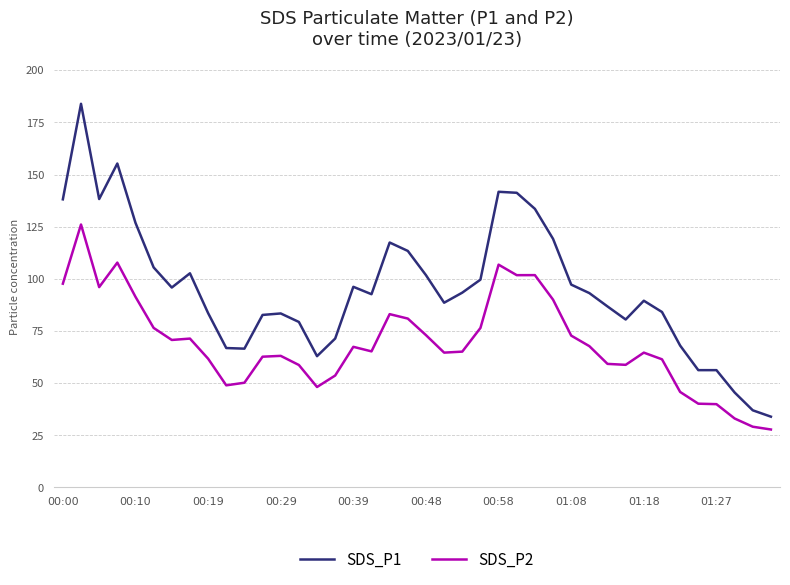

True or false: SDS_P2 and SDS_P1 cross at least once.

False